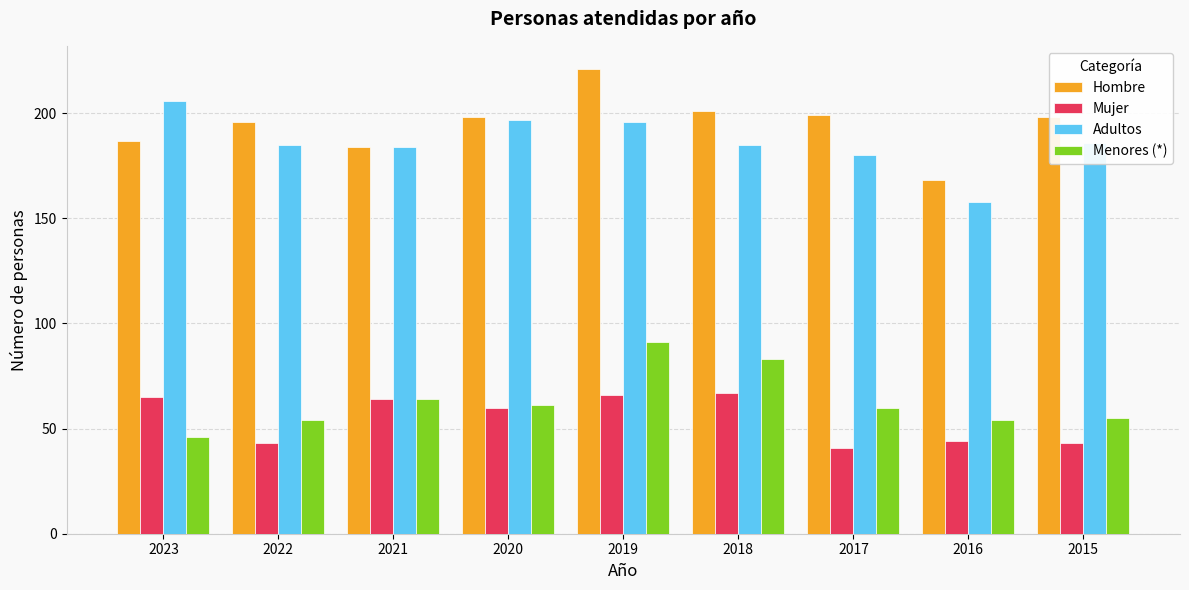

What is the difference between the highest and lowest values at 2018?

134